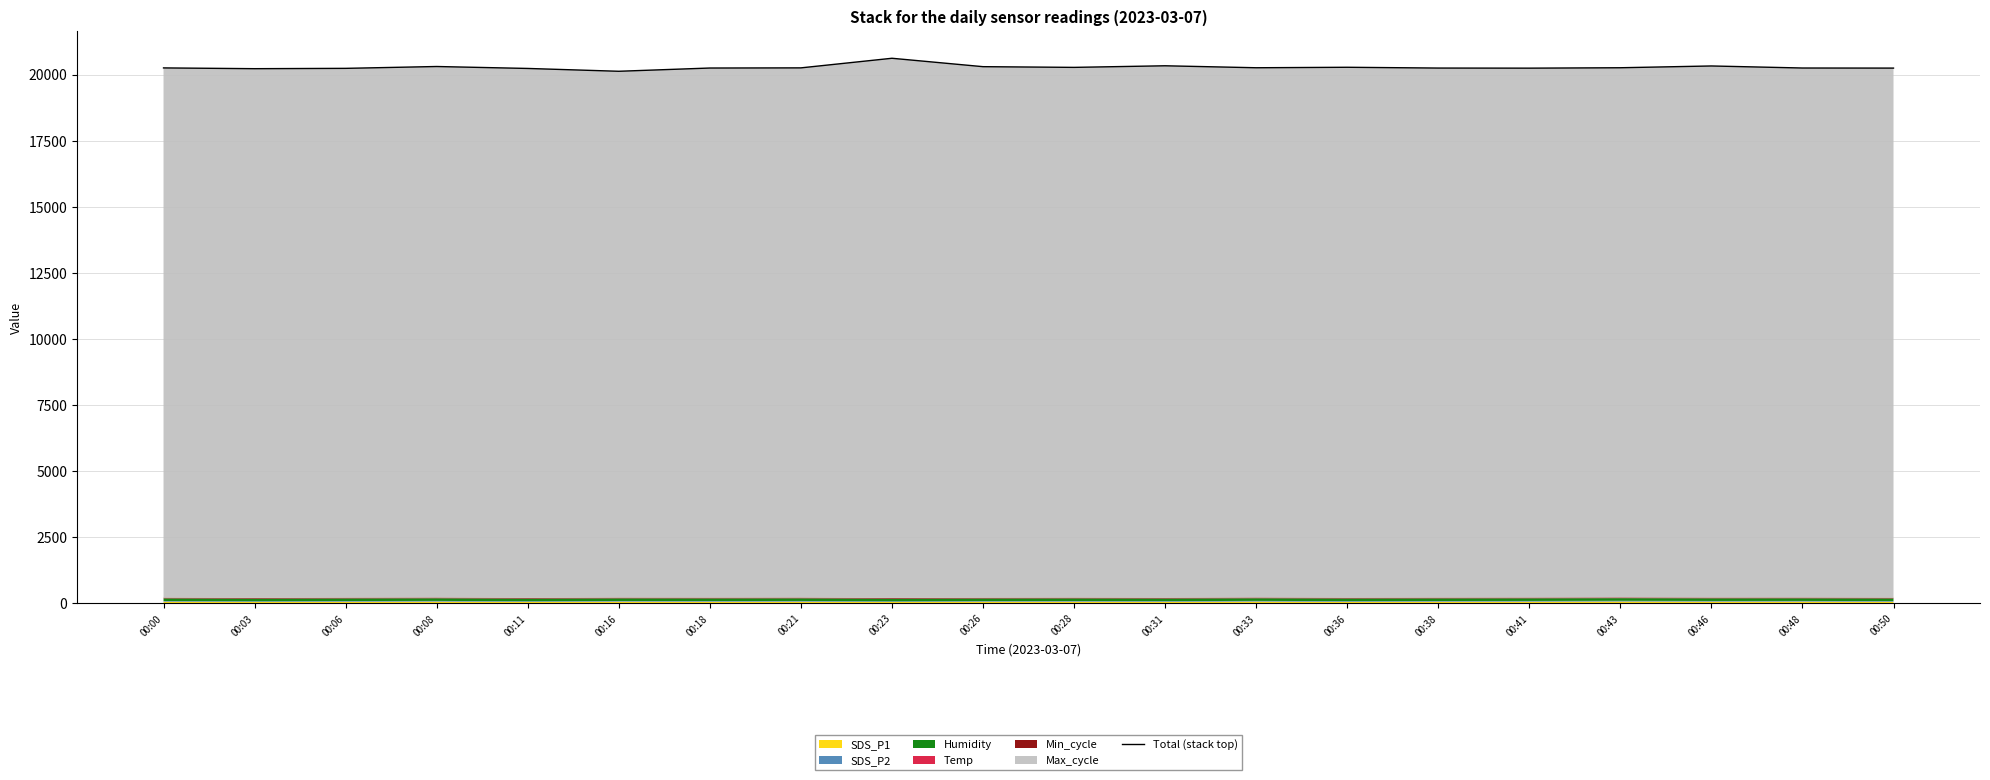

What is the sum of all values?

405462.8